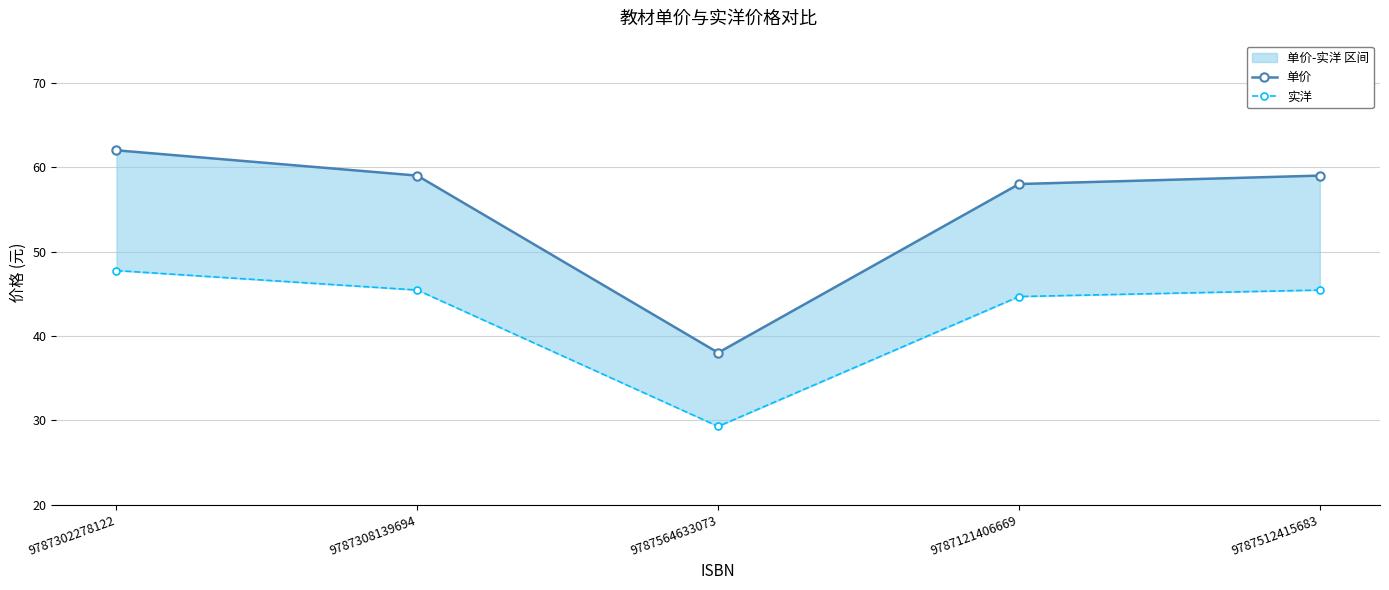

Where does the 单价 series first go above 59?

9787302278122